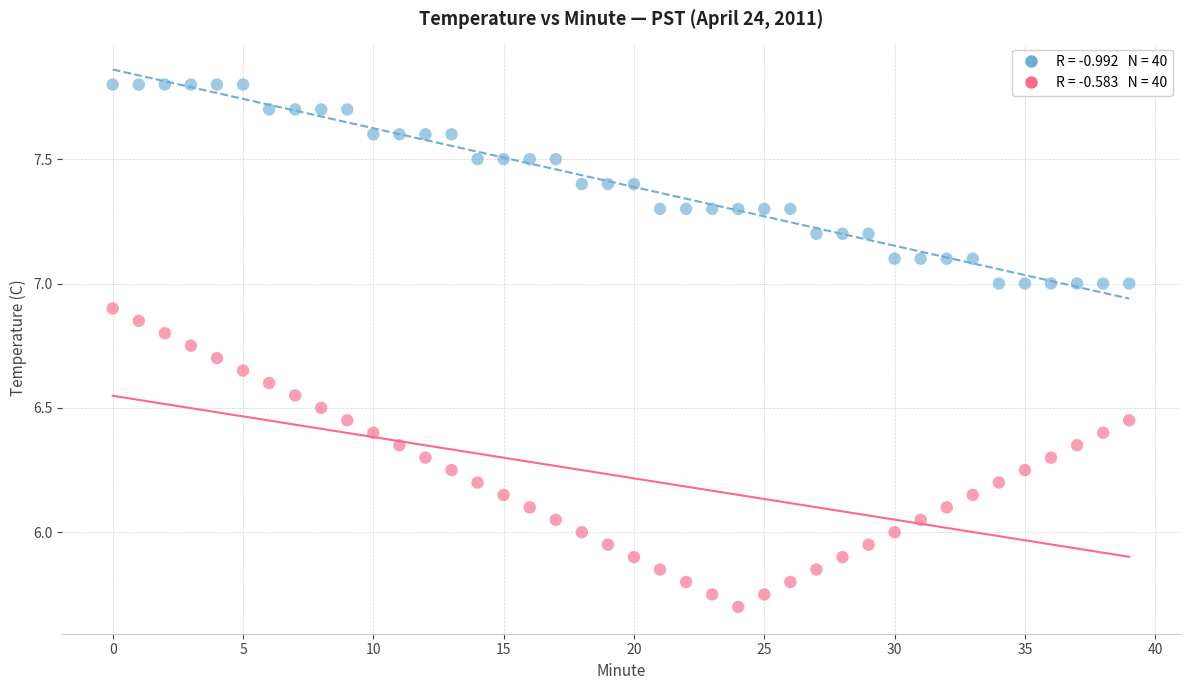

Across all data points, what is the range of Y values (max minus min)?

2.1